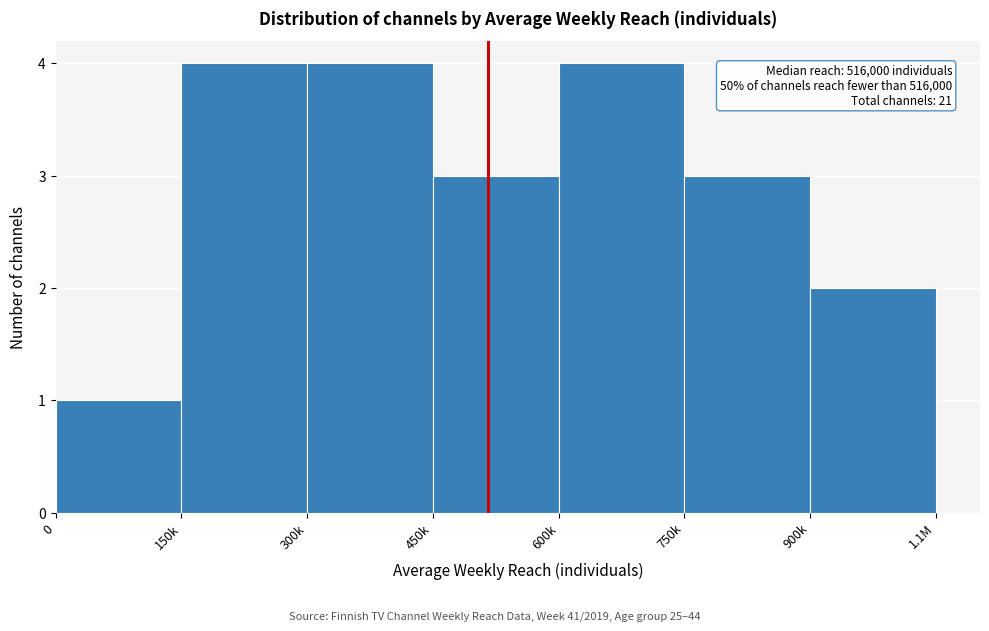

Reading left to right, transcribe all the data shown in this chart.

0=1	150k=4	300k=4	450k=3	600k=4	750k=3	900k=2